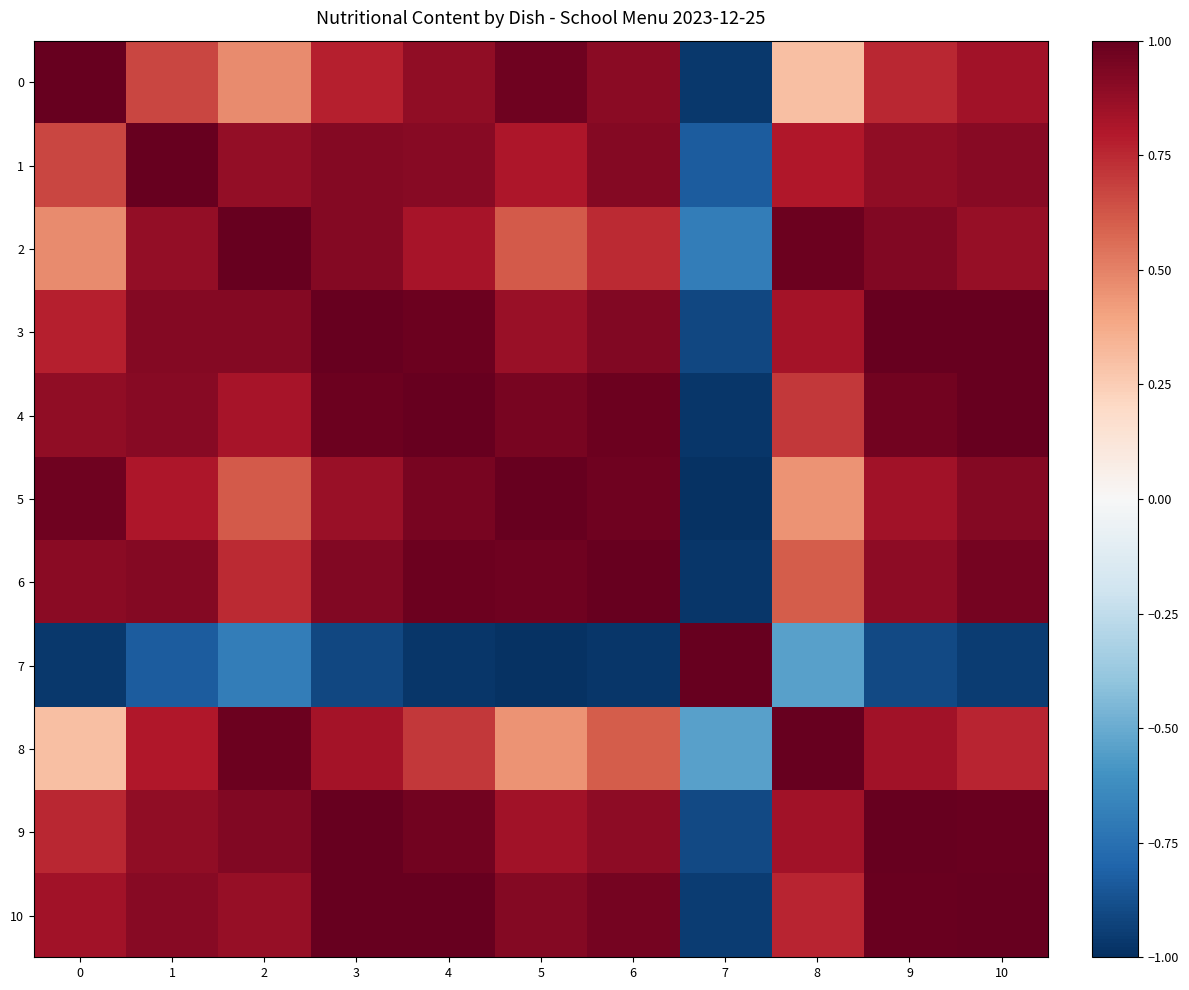

What is the maximum value shown in the chart?

1.0